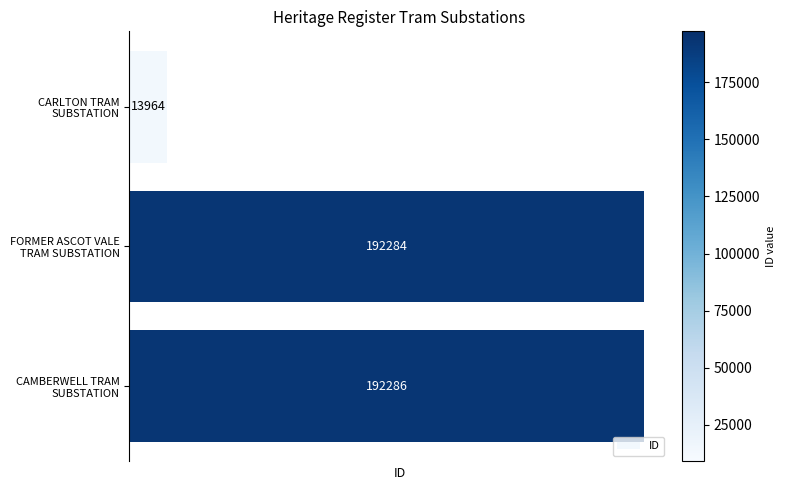

What is the value of the 1st bar from the top?

13964